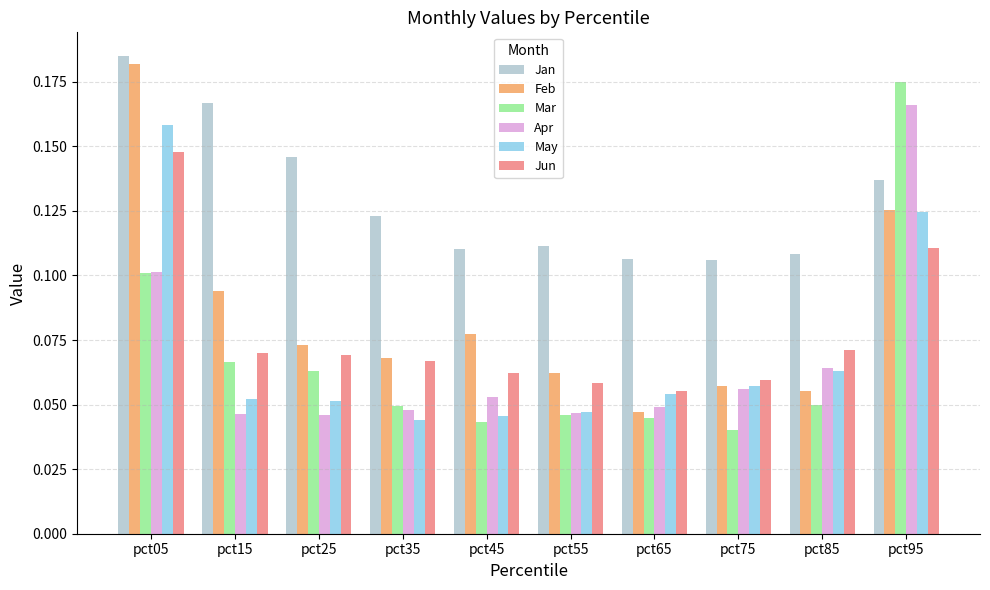

Between pct35 and pct95, which series saw the biggest shift?

Mar